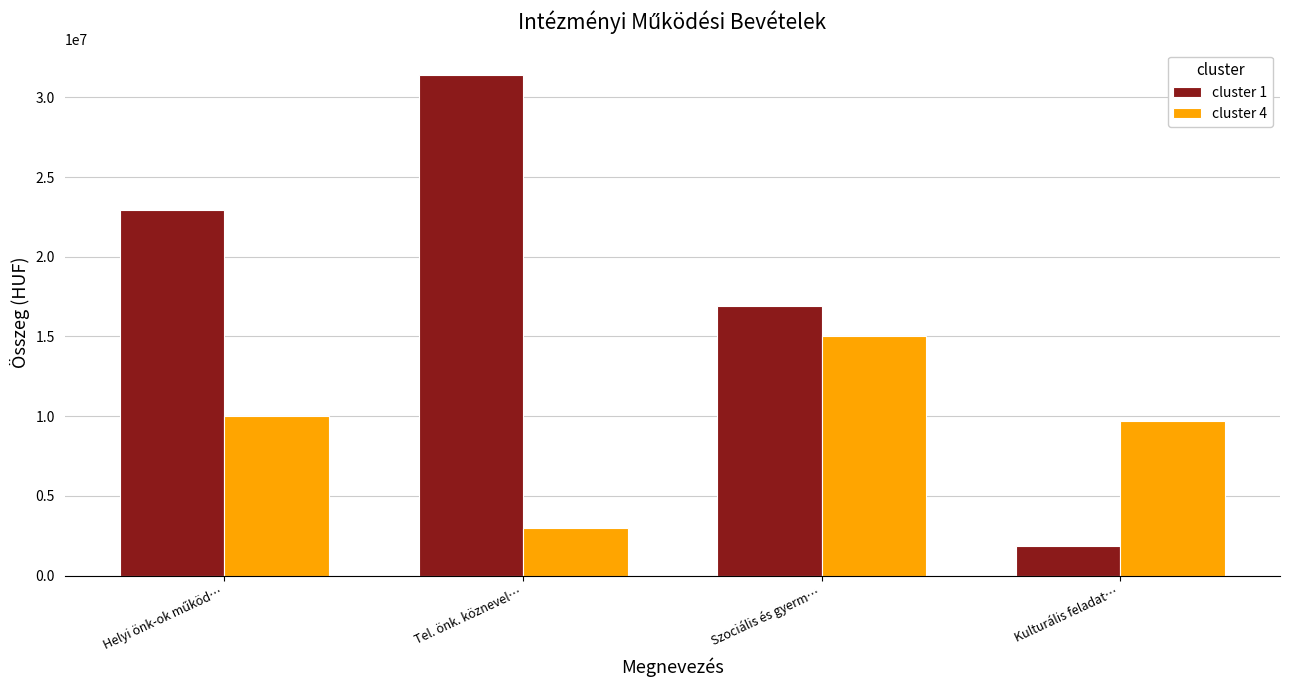

What is the difference between the highest and lowest values at Kulturális feladat…?

7866582